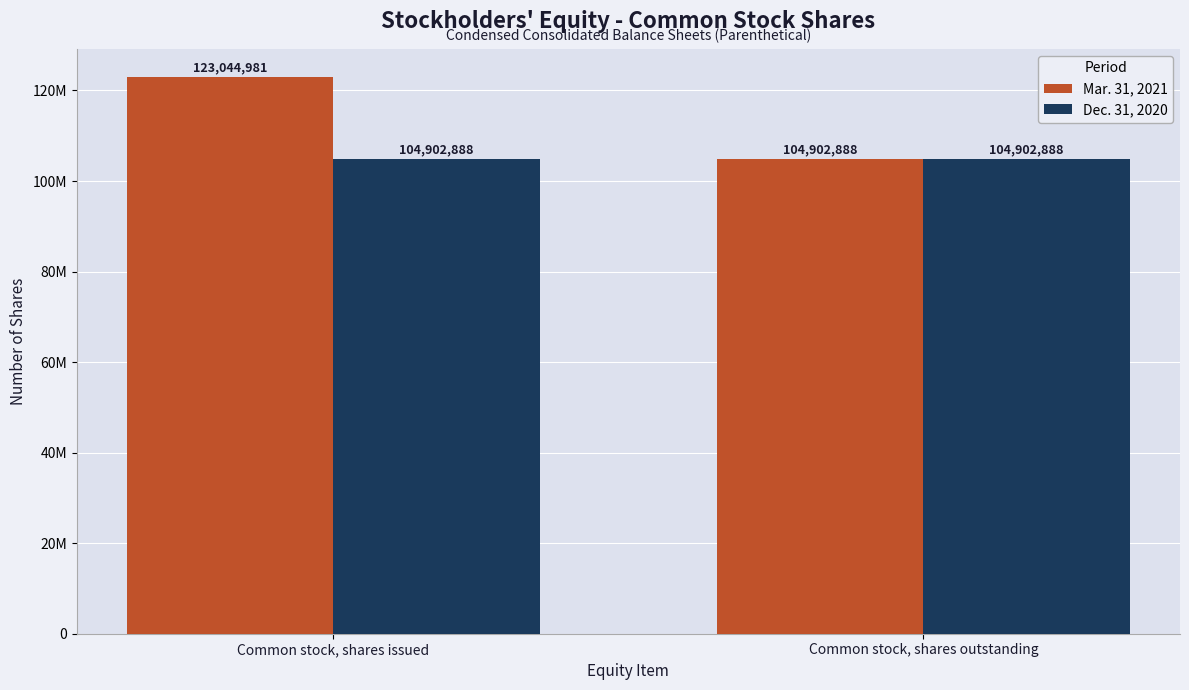

Are the bars grouped side by side (vs. stacked)?

Yes